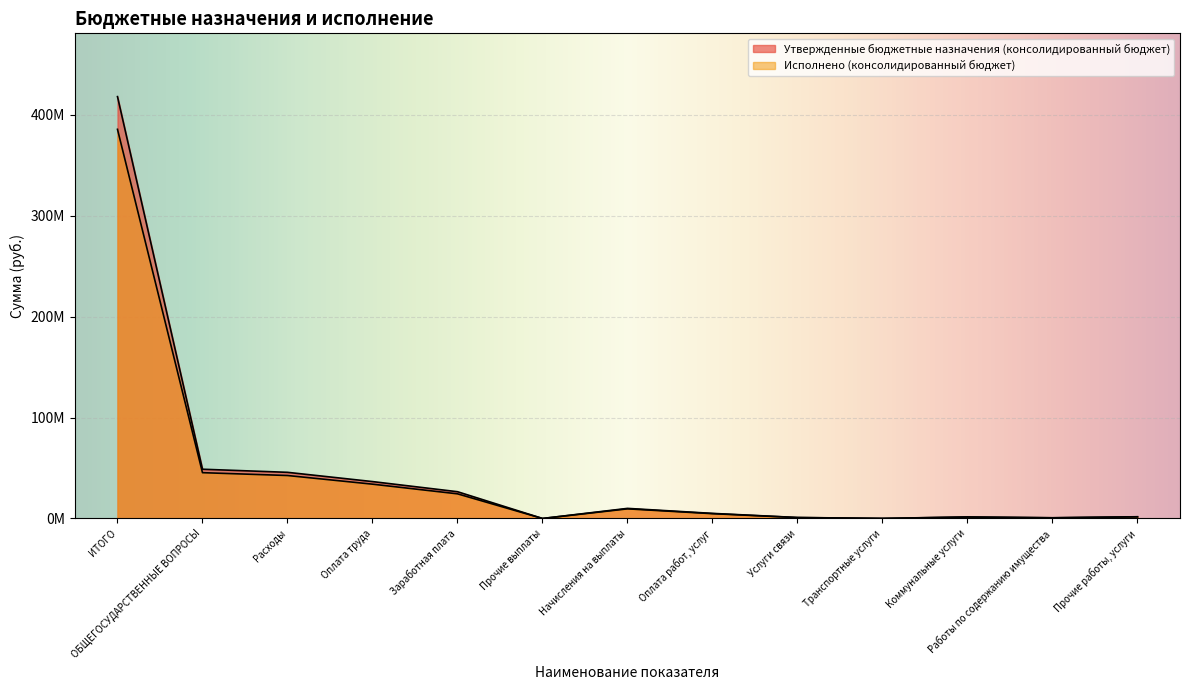

Which series has the largest total across all categories?

Утвержденные бюджетные назначения (консолидированный бюджет)